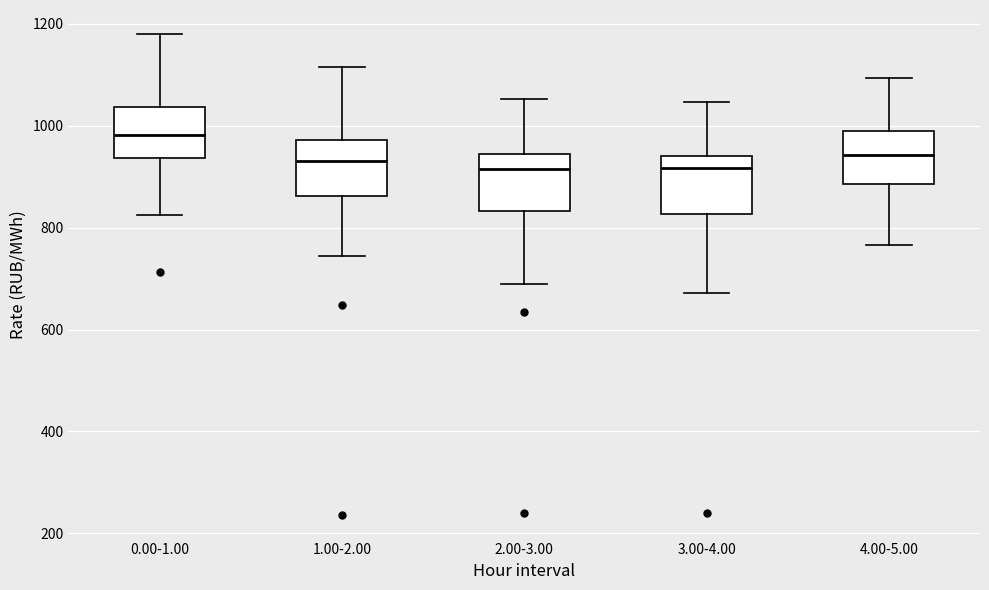

Reading left to right, transcribe this box plot: for each box, give where its median line is, the range the box spans, and where its two whiskers end, as read against the y-axis. The values are not printed on the chart, so give them approximately, as read against the axis.

0.00-1.00: median 980, box 940 to 1040, whiskers 820 to 1180
1.00-2.00: median 940, box 860 to 980, whiskers 740 to 1120
2.00-3.00: median 920, box 840 to 940, whiskers 680 to 1060
3.00-4.00: median 920, box 820 to 940, whiskers 680 to 1040
4.00-5.00: median 940, box 880 to 980, whiskers 760 to 1100